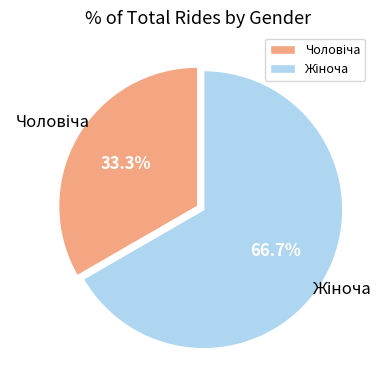

How many segments does this pie chart have?

2